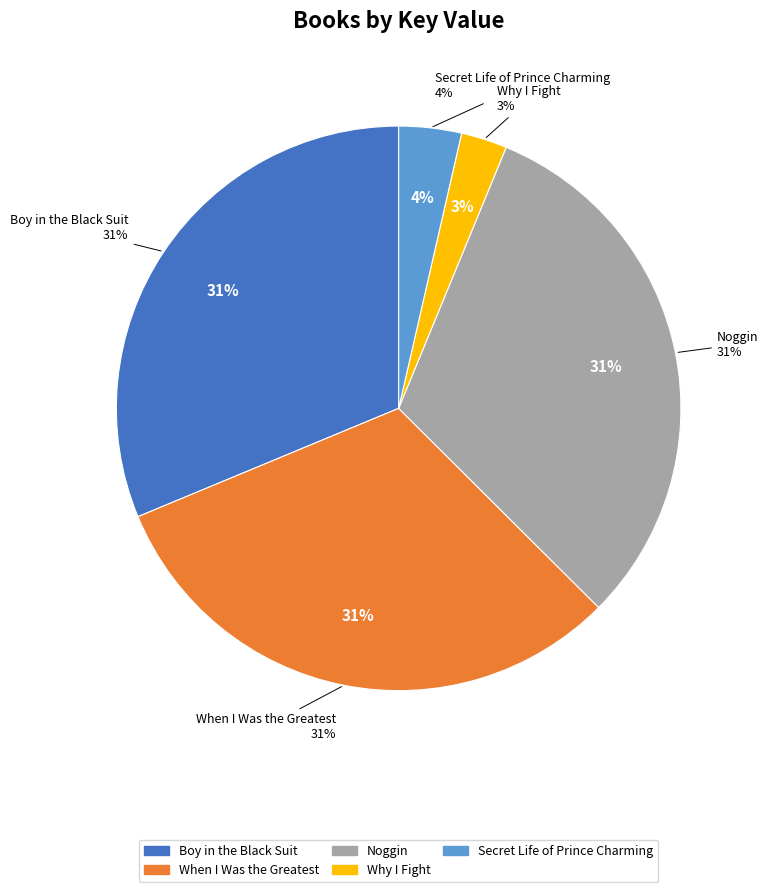

Which slice is the smallest?

Why I Fight